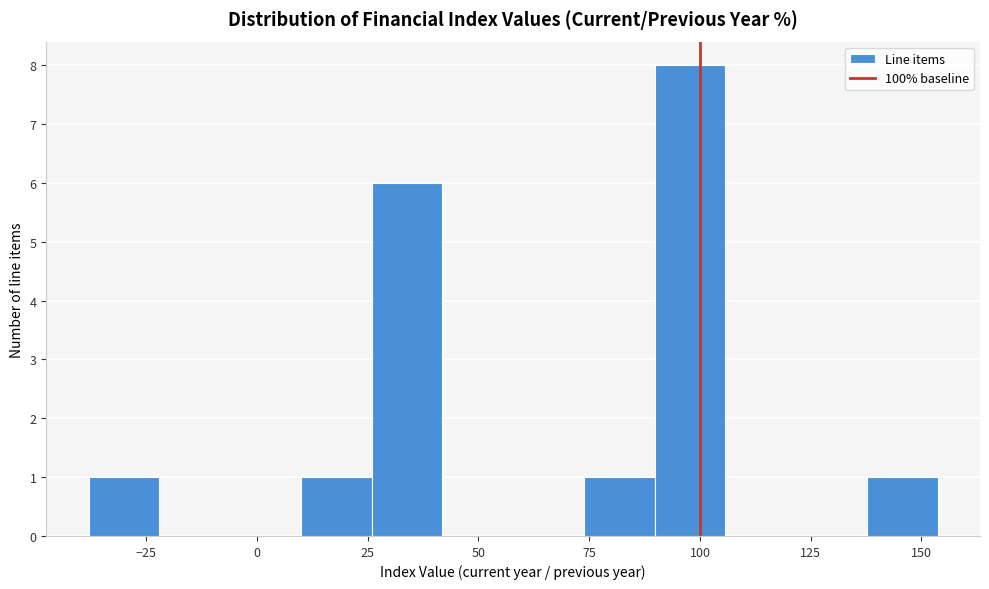

Around what value on the x-axis is the tallest bar? Give the approximate position of its centre, as read against the axis.

100